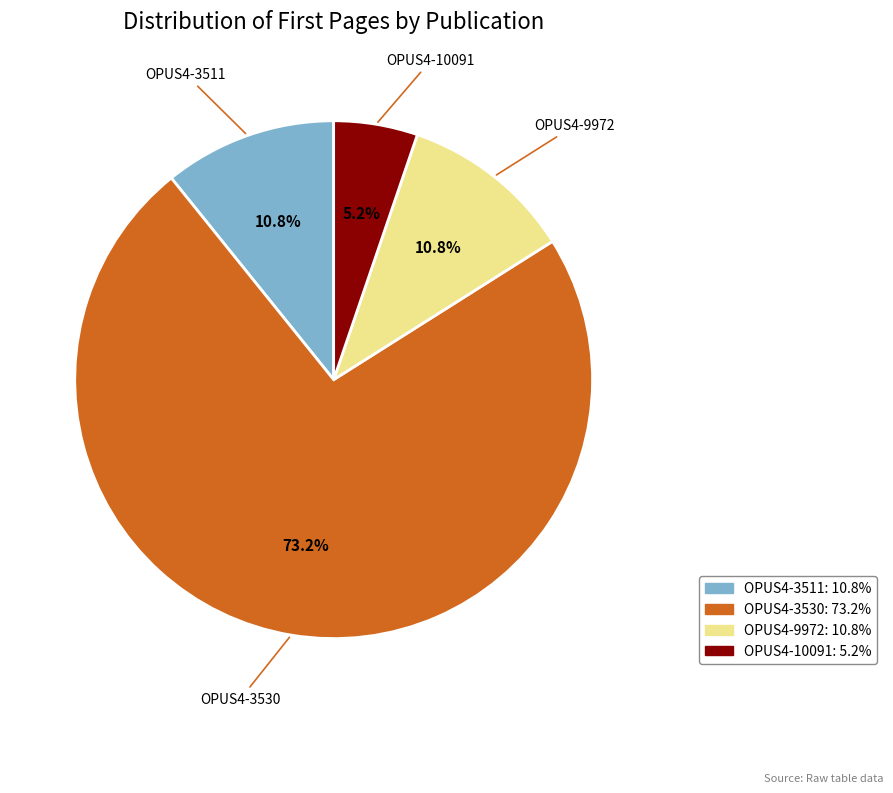

How many segments does this pie chart have?

4